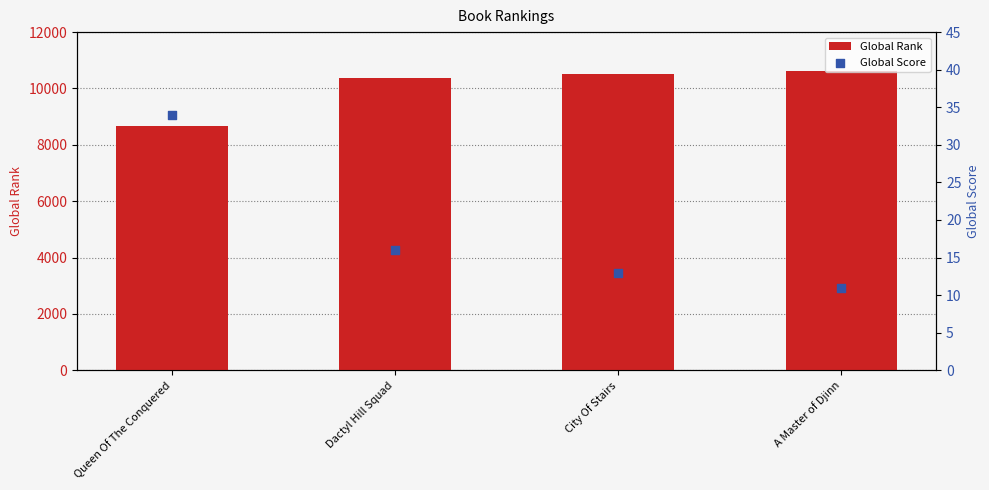

Is the value of Global Score at Queen Of The Conquered greater than the value of Global Rank at Dactyl Hill Squad?

No